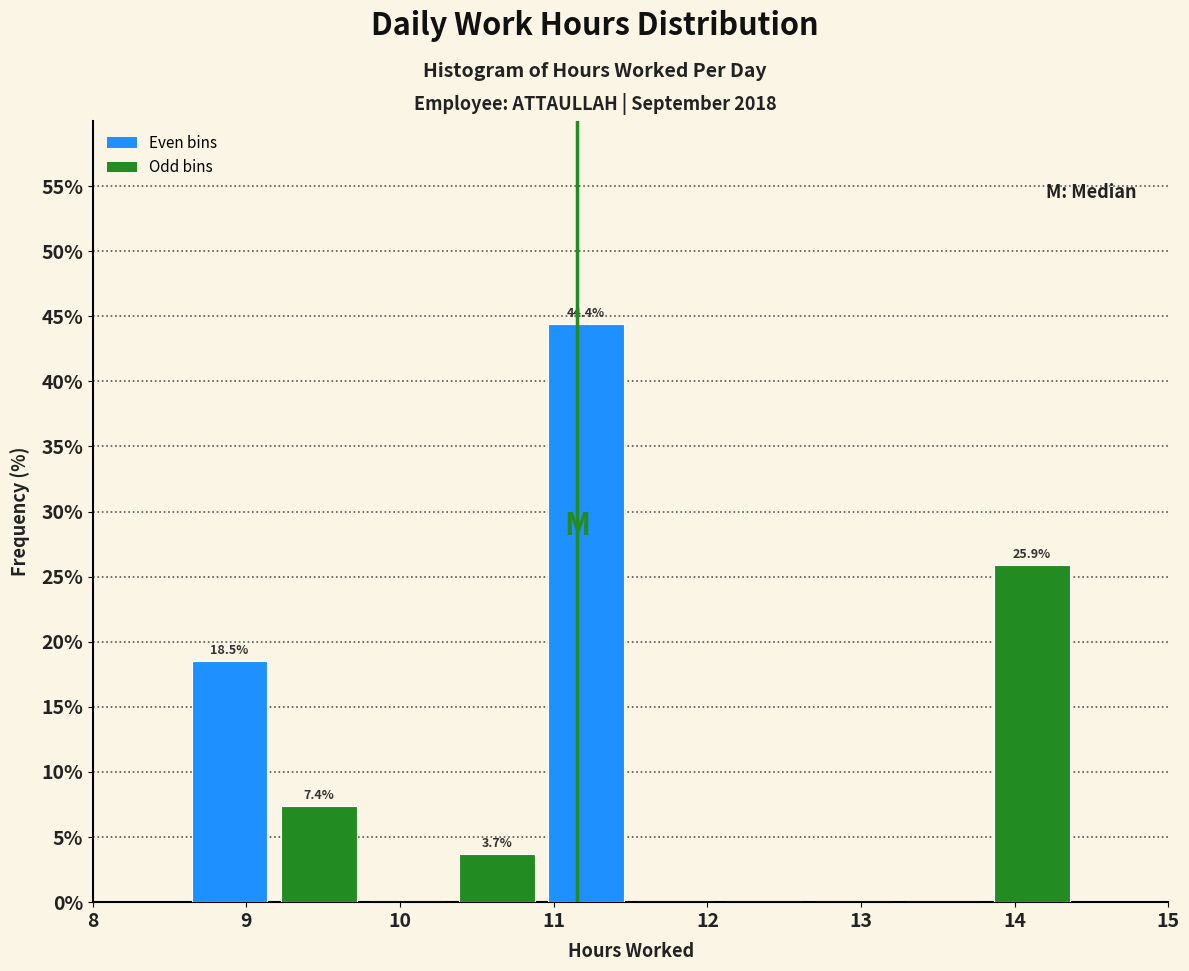

Over which range of the x-axis is the bar tallest?

10.92 to 11.50